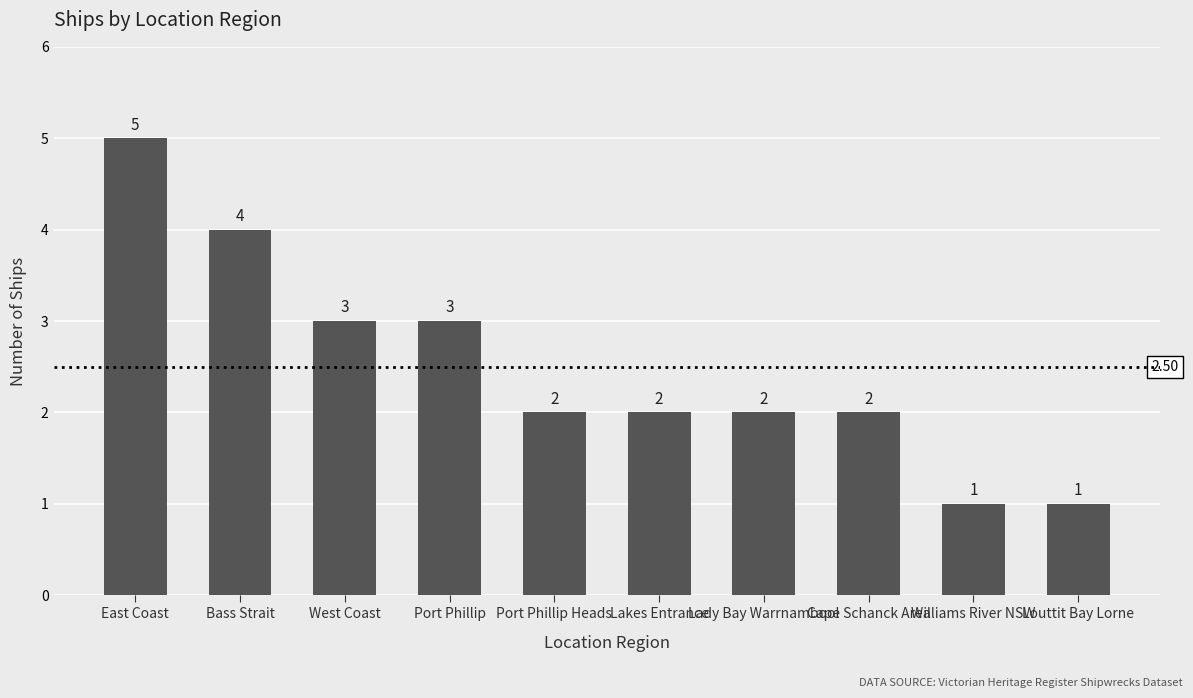

How many data points are less than 2?

2